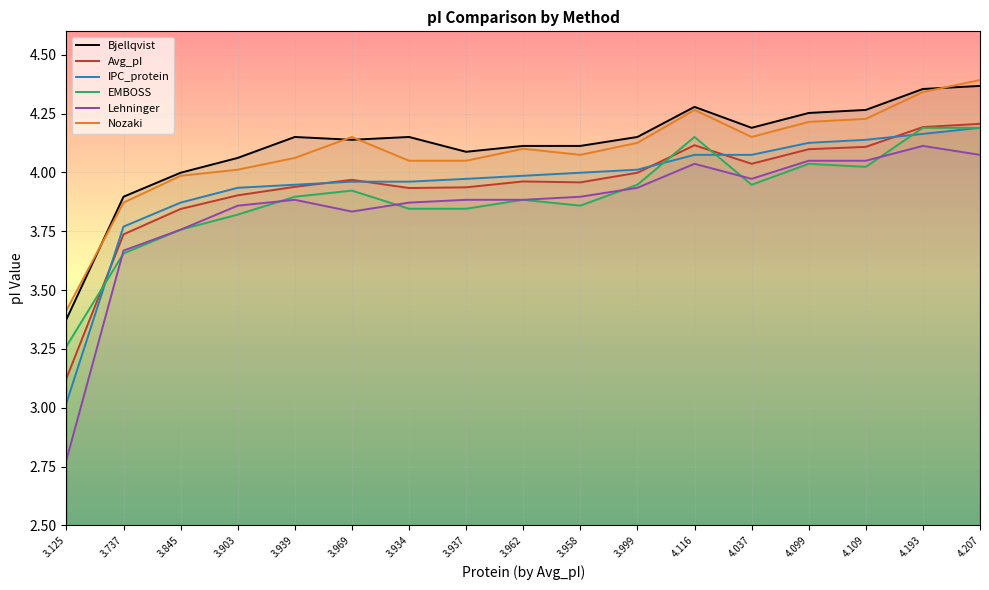

What is the value of the EMBOSS point at the 12th from the left?

4.2